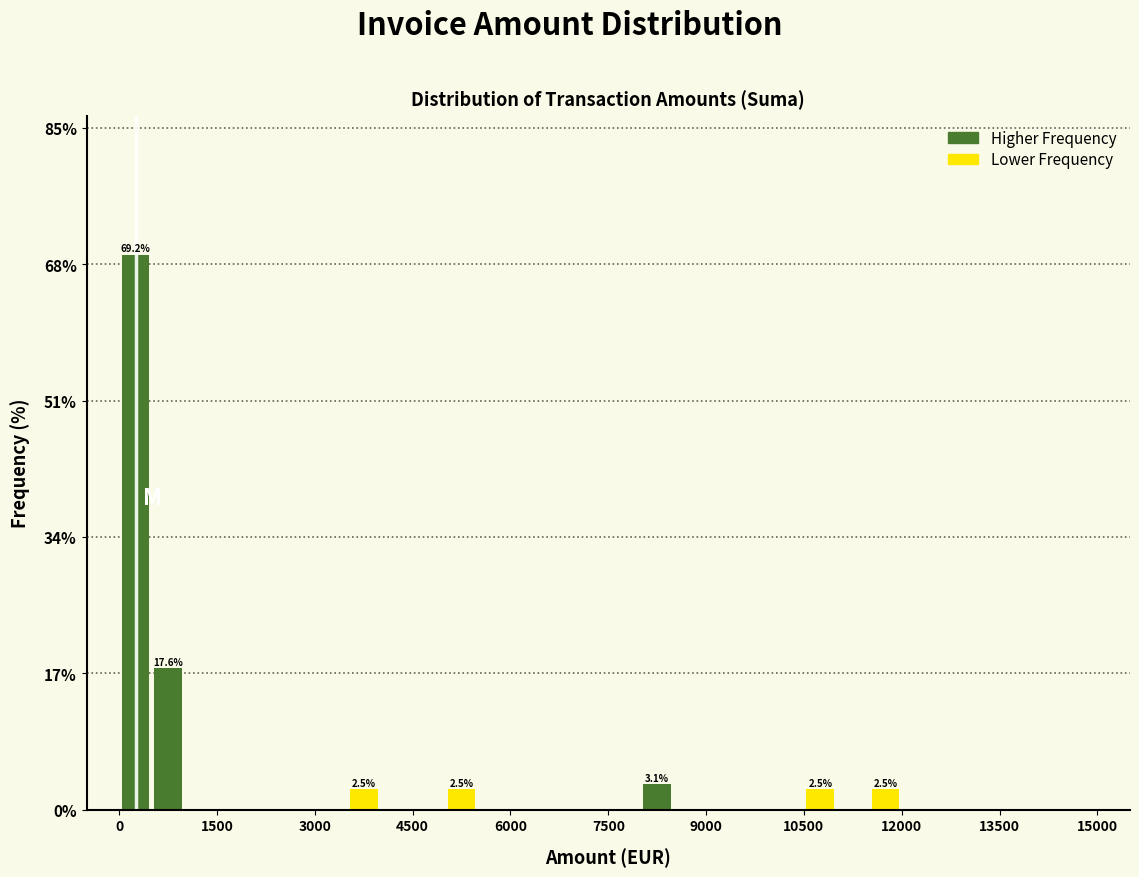

Read against the x-axis, roughly where is the centre of the tallest bar?

200